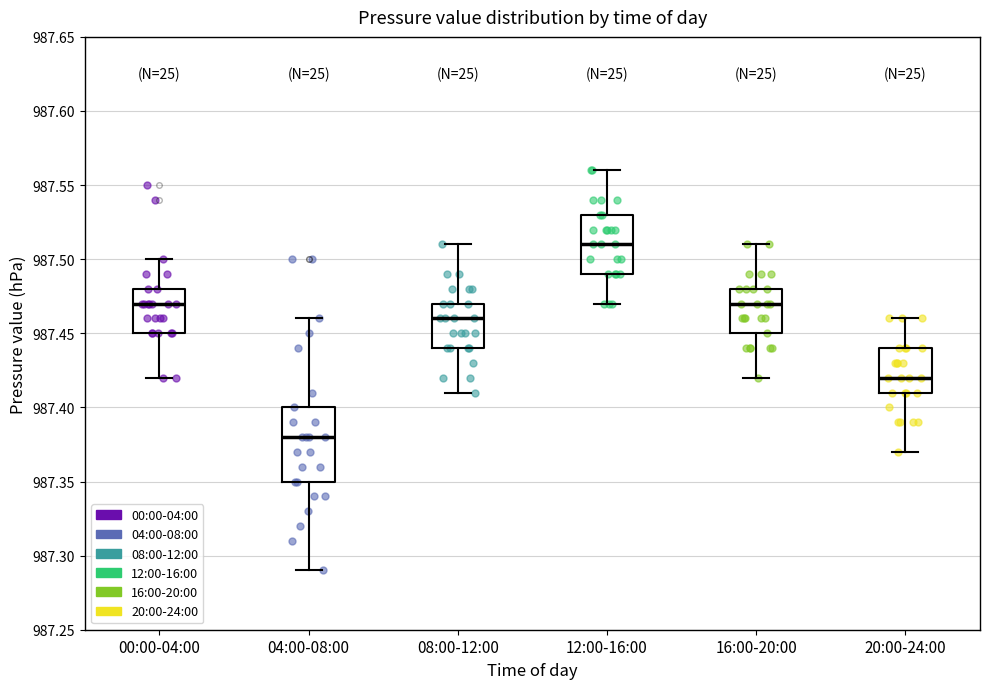

Comparing the boxes themselves (not the whiskers), which one is the tallest?

04:00-08:00